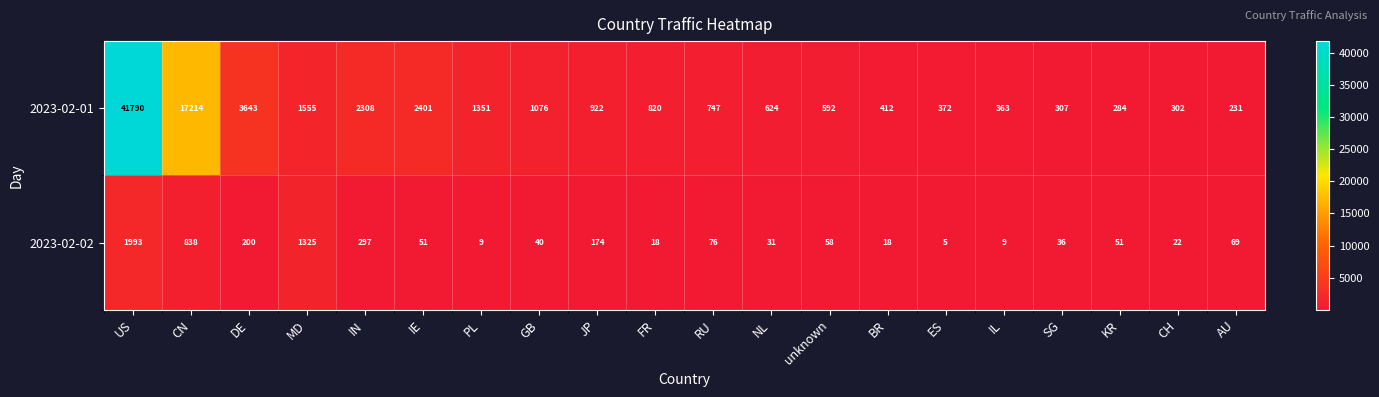

What is the spread (max minus min) of values at BR?

394